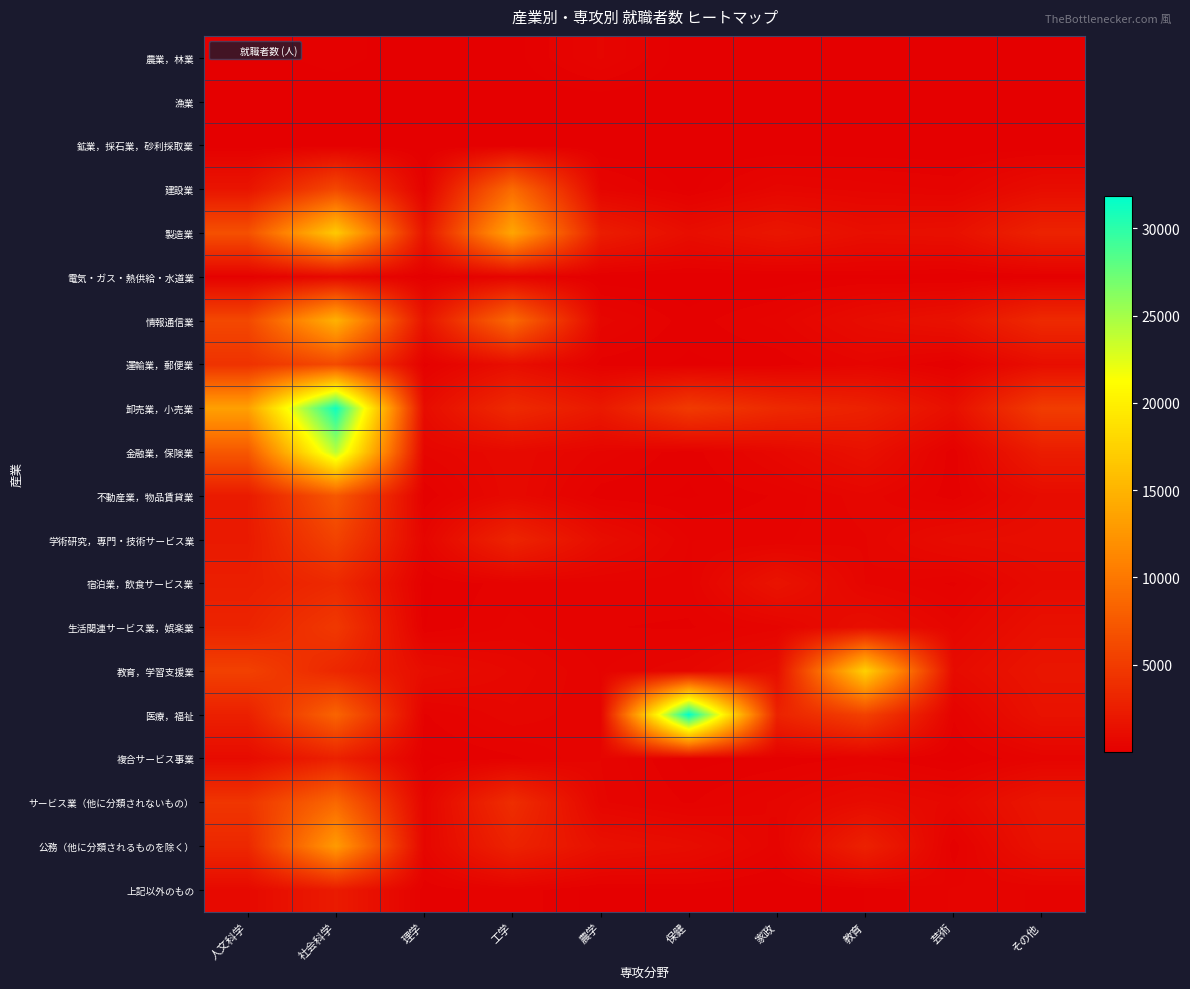

Rank the series by their maximum value, from highest to lowest.

医療，福祉, 卸売業，小売業, 金融業，保険業, 教育，学習支援業, 製造業, 情報通信業, 公務（他に分類されるものを除く）, 建設業, サービス業（他に分類されないもの）, 不動産業，物品賃貸業, 運輸業，郵便業, 学術研究，専門・技術サービス業, 生活関連サービス業，娯楽業, 宿泊業，飲食サービス業, 複合サービス事業, 上記以外のもの, 電気・ガス・熱供給・水道業, 農業，林業, 鉱業，採石業，砂利採取業, 漁業